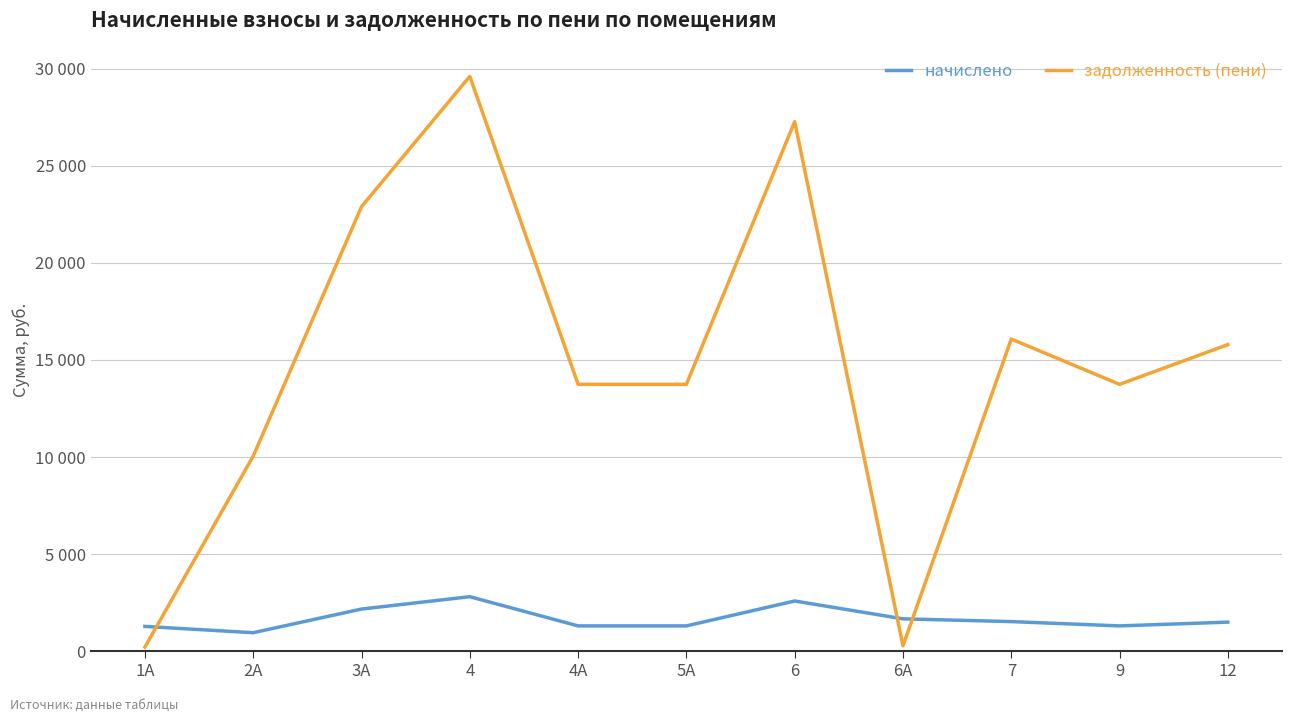

Reading right to left, extract all data points from this chart.

начислено: 12=1496.9	9=1303.0	7=1524.1	6А=1667.0	6=2585.5	5А=1303.0	4А=1303.0	4=2806.7	3А=2170.5	2А=952.6	1А=1275.8
задолженность (пени): 12=15789.8	9=13744.3	7=16077.0	6А=277.9	6=27273.4	5А=13744.3	4А=13744.3	4=29606.0	3А=22895.3	2А=10048.1	1А=213.1